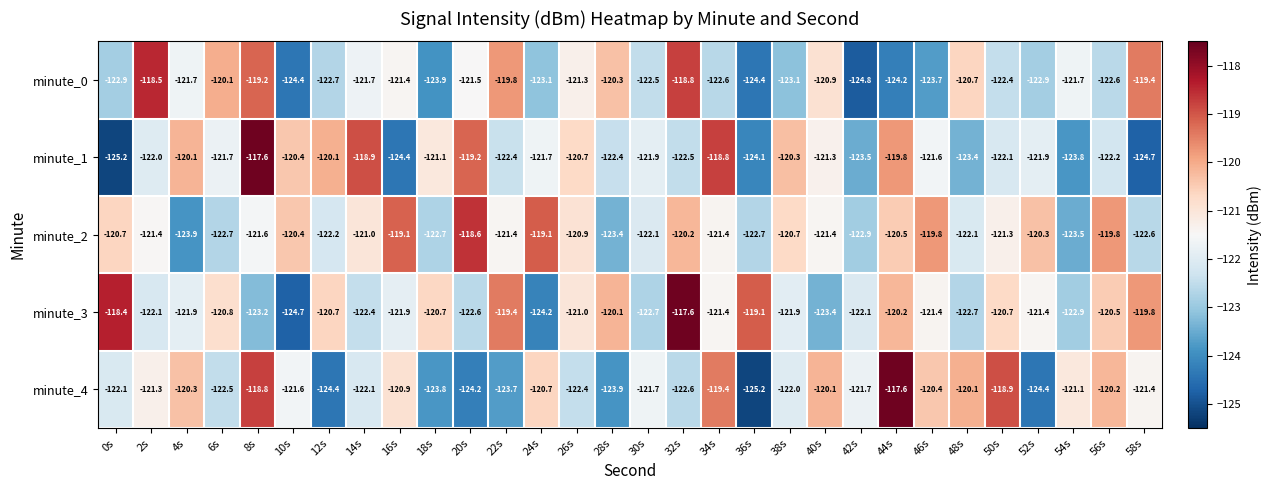

Which series changed the most between 38s and 48s?

minute_1